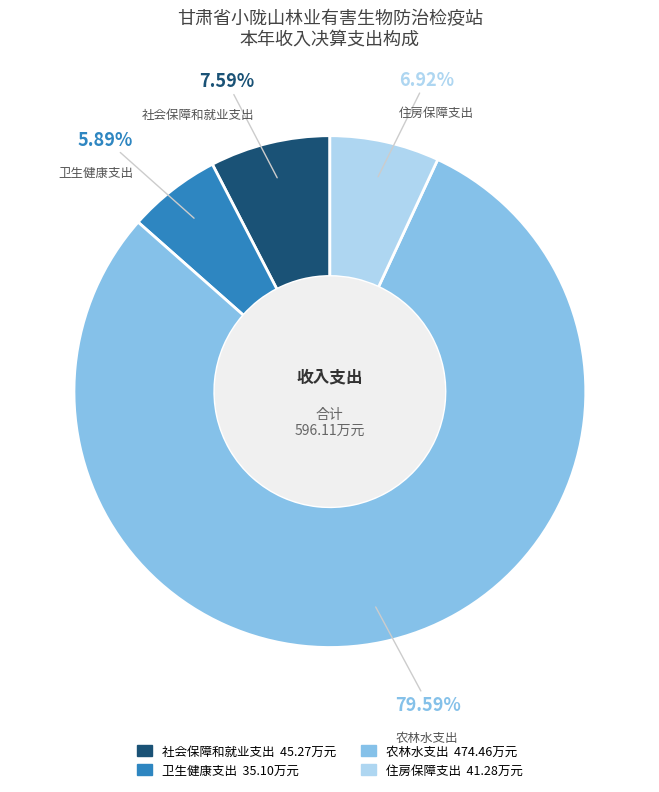

To the nearest percent, what portion does 卫生健康支出 represent?

6%